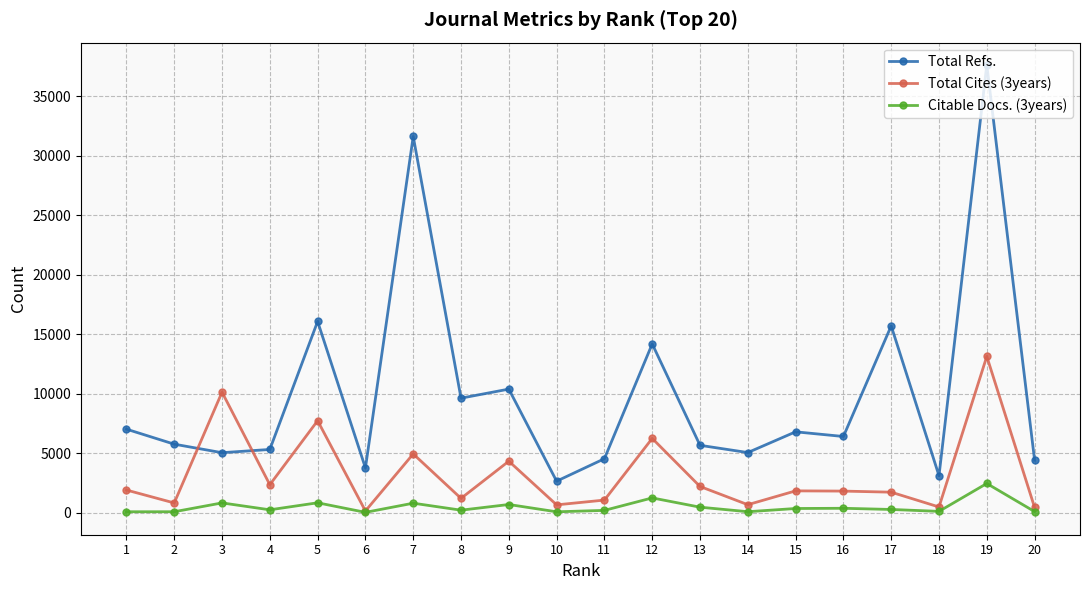

Count the number of data series in this chart.

3